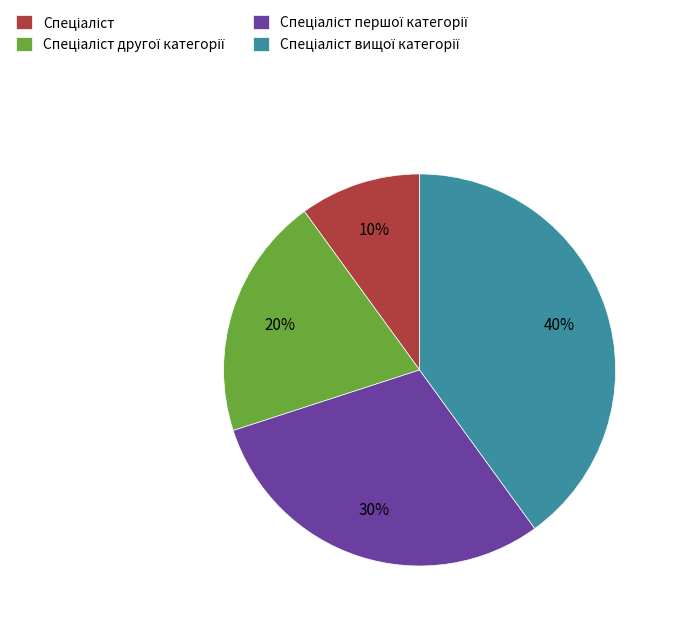

To the nearest percent, what is the average slice percentage?

25%